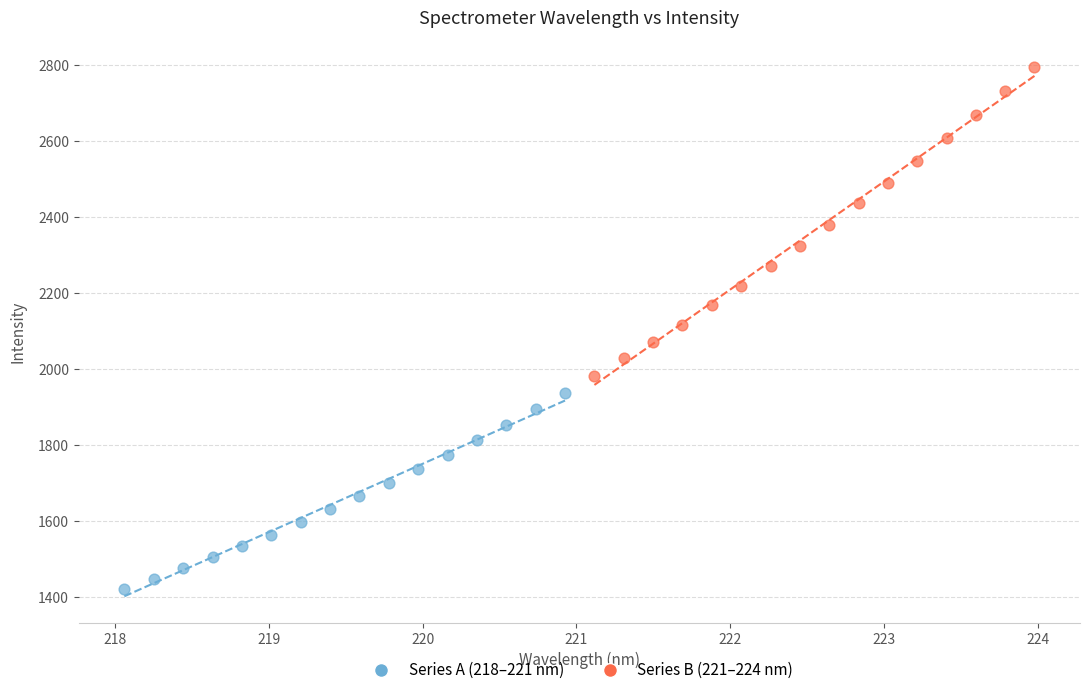

What are all the series names shown in the legend?

Series A (218–221 nm), Series B (221–224 nm)